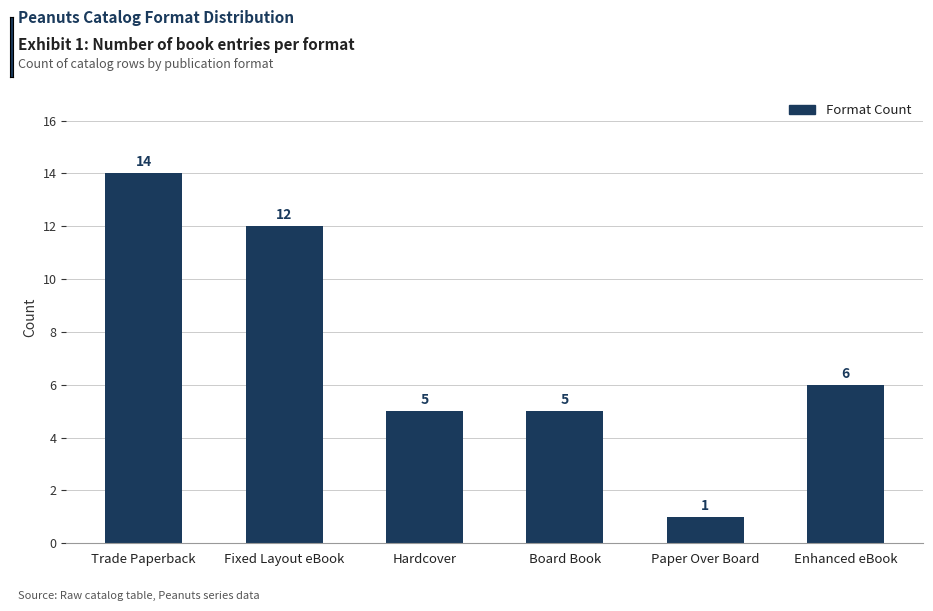

What is the label of the 6th bar from the right?

Trade Paperback